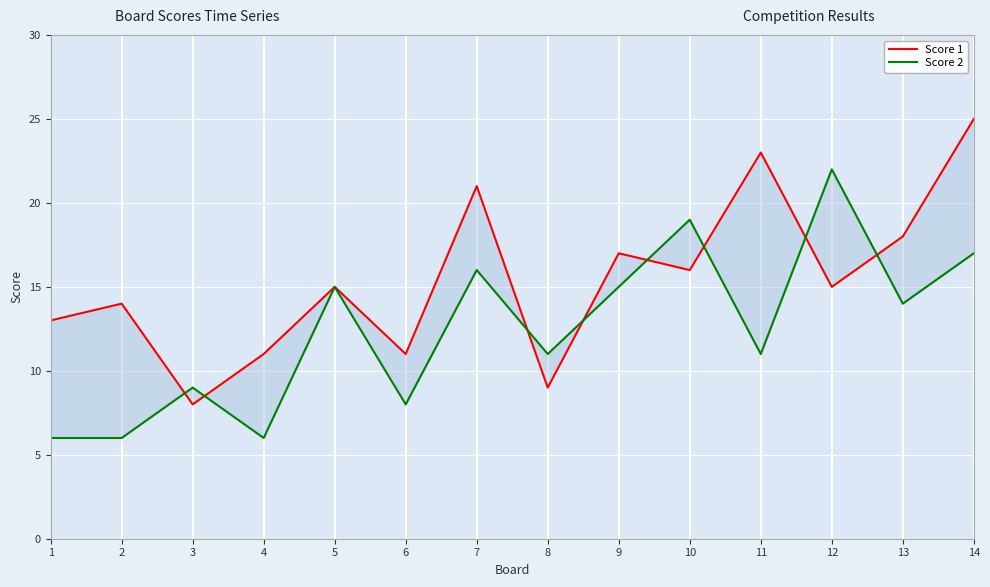

What is the maximum value shown in the chart?

25